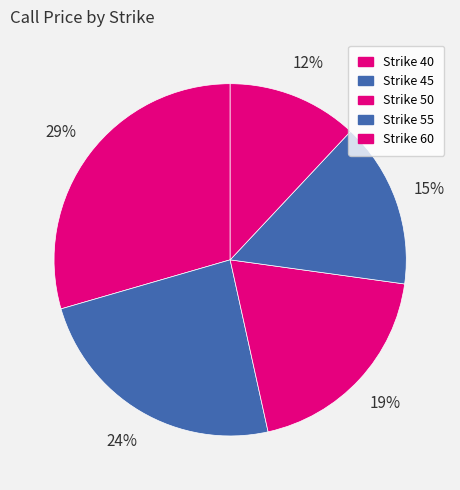

To the nearest percent, what is the average slice percentage?

20%